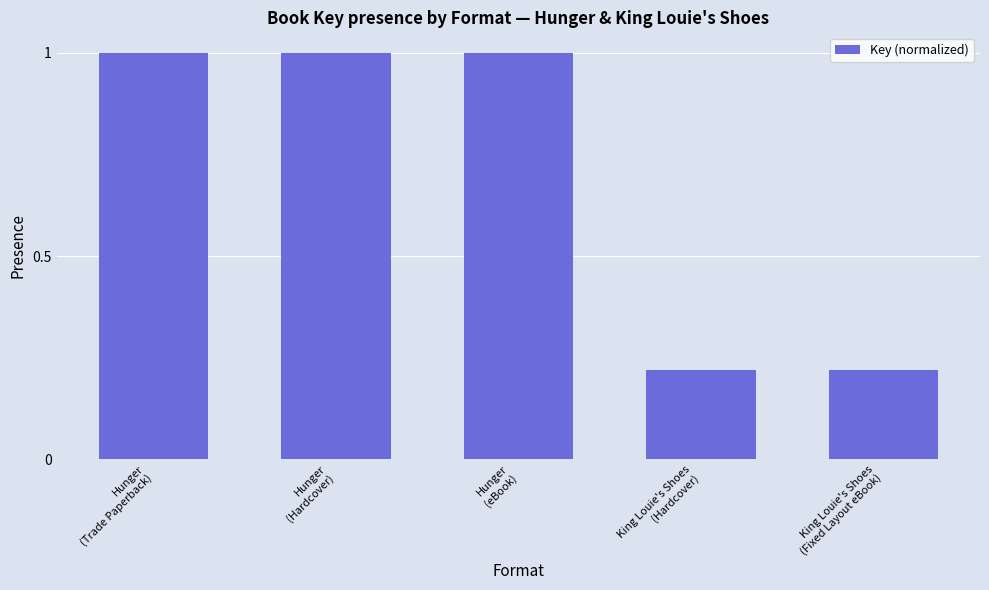

How many values are between 0 and 1?

5